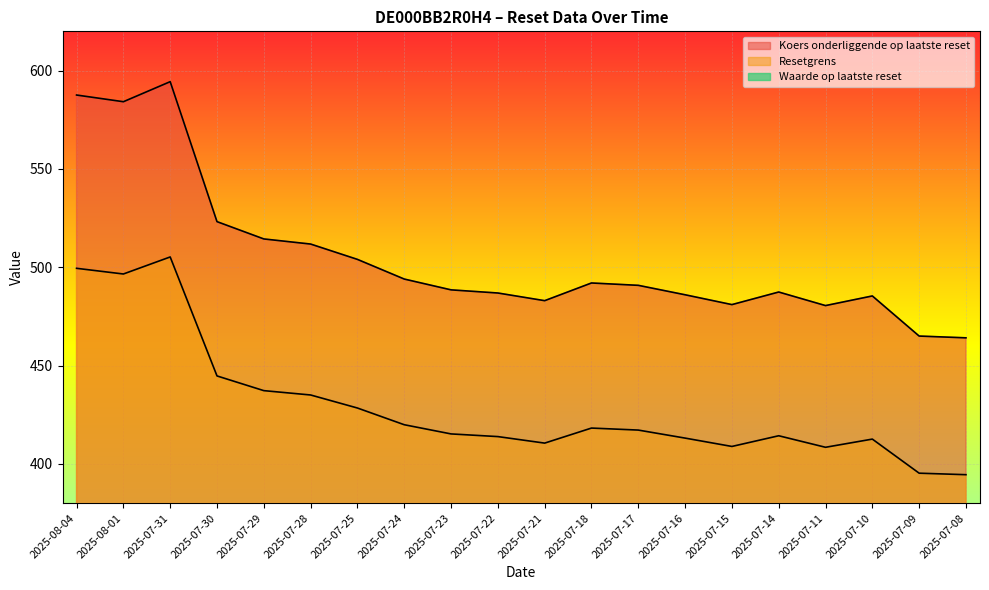

Rank the categories by Koers onderliggende op laatste reset value from lowest to highest.

2025-07-08, 2025-07-09, 2025-07-11, 2025-07-15, 2025-07-21, 2025-07-10, 2025-07-16, 2025-07-22, 2025-07-14, 2025-07-23, 2025-07-17, 2025-07-18, 2025-07-24, 2025-07-25, 2025-07-28, 2025-07-29, 2025-07-30, 2025-08-01, 2025-08-04, 2025-07-31